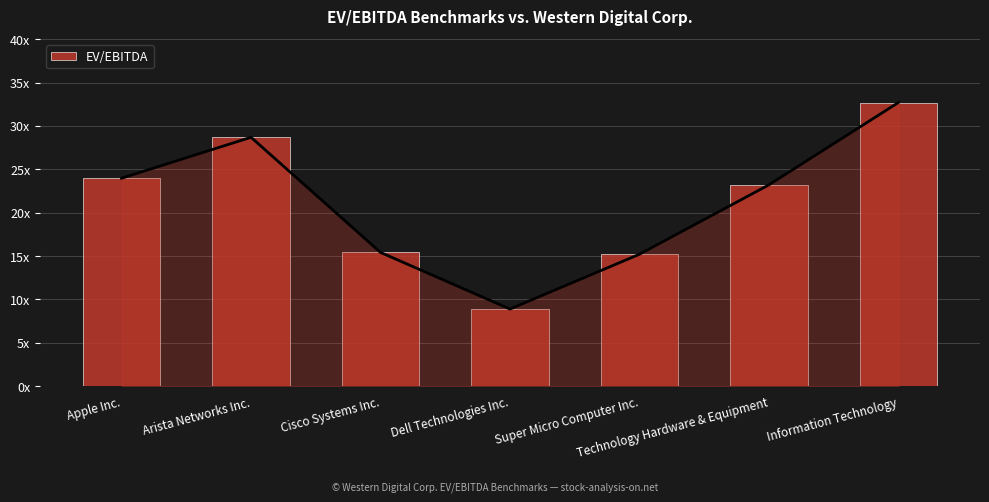

Reading right to left, transcribe all the data shown in this chart.

Information Technology=32.7	Technology Hardware & Equipment=23.2	Super Micro Computer Inc.=15.2	Dell Technologies Inc.=8.9	Cisco Systems Inc.=15.4	Arista Networks Inc.=28.7	Apple Inc.=24.0